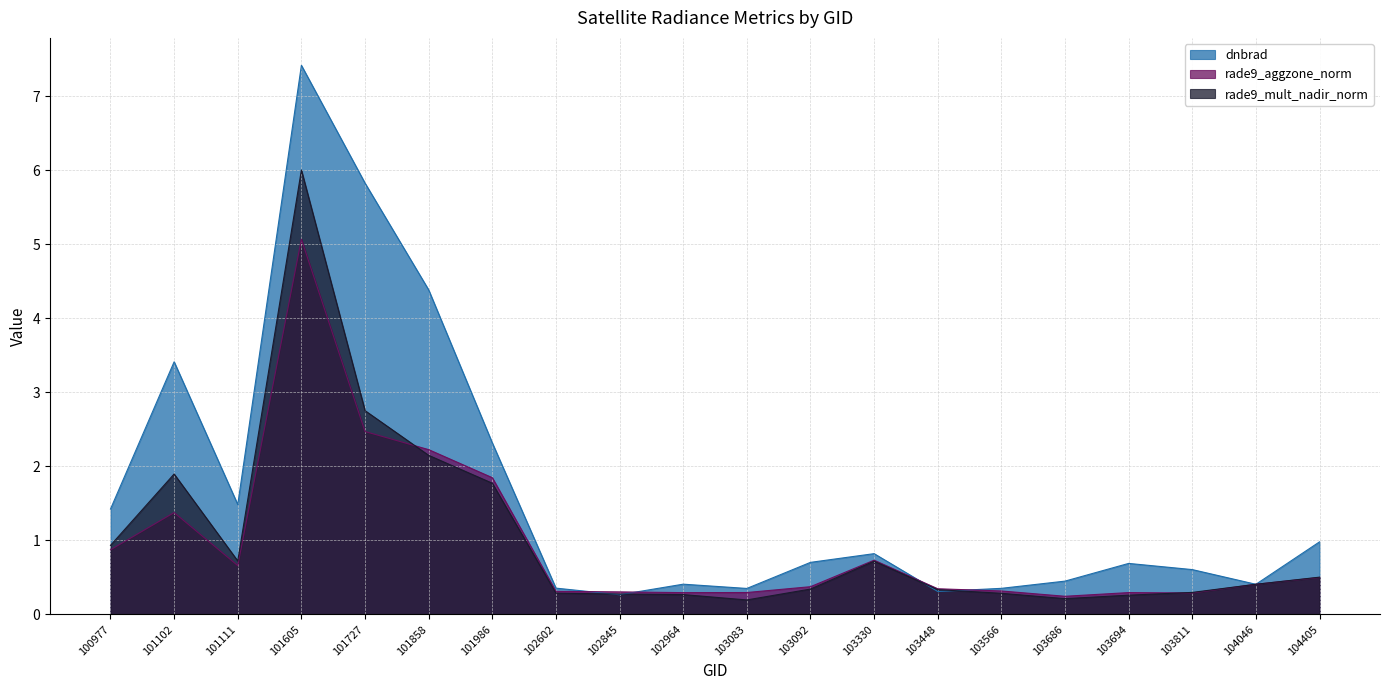

What is the sum of the rade9_mult_nadir_norm values at 104046 and 101858?

2.6